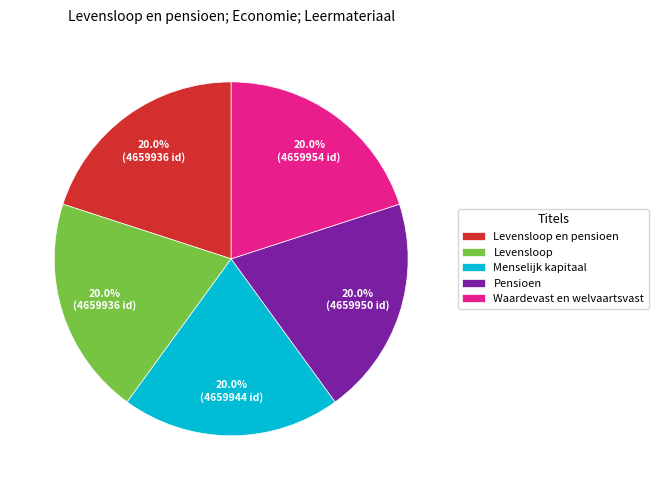

Is there a majority slice in this chart?

No